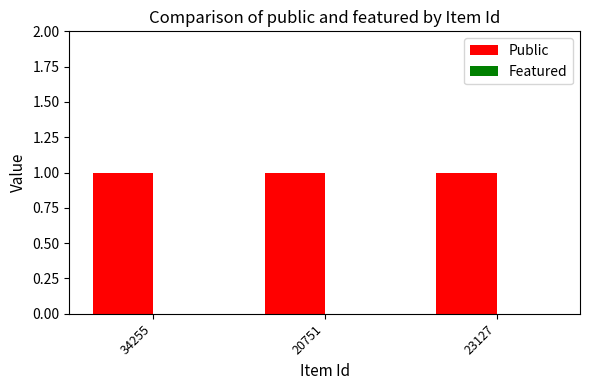

Where is Featured nearest to the value 0?

34255